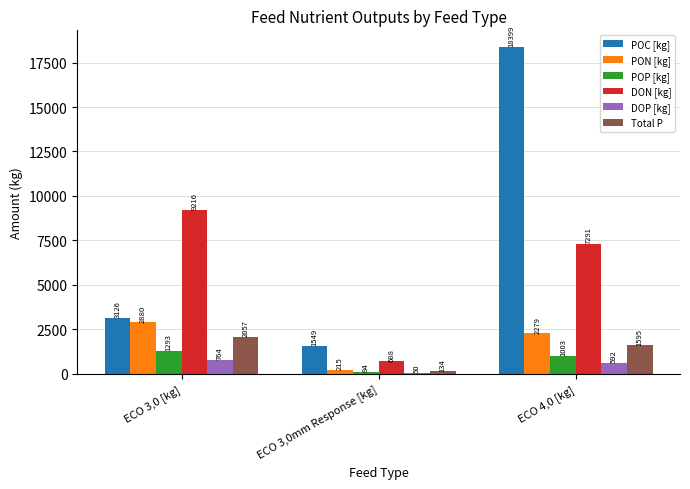

Which label corresponds to the largest value in the chart?

ECO 4,0 [kg]